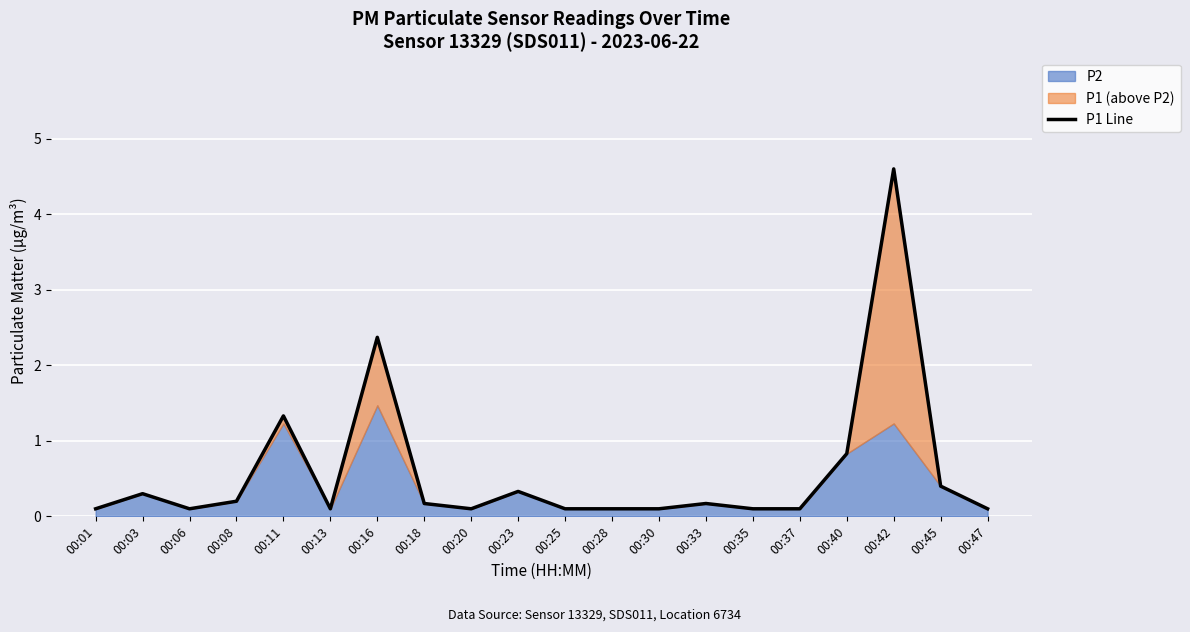

What is the difference between the maximum and minimum values?

4.5